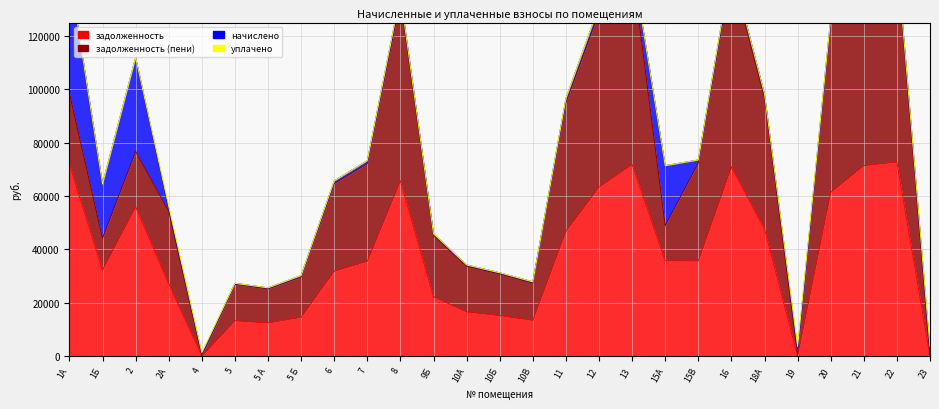

Which series has the largest range (max minus min)?

задолженность (пени)